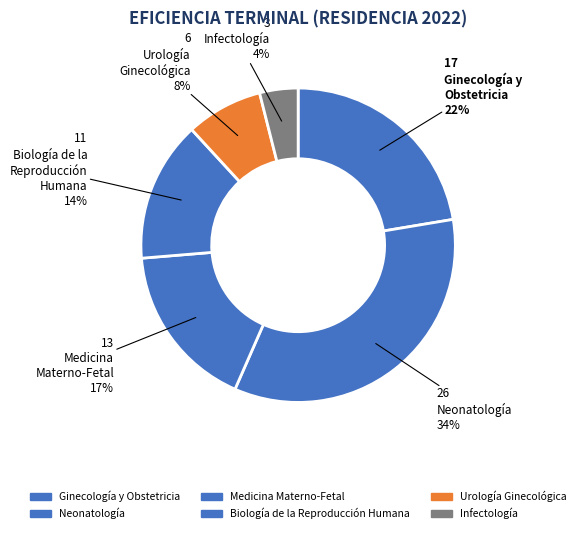

To the nearest percent, what is the difference between the largest and smallest slice percentages?

30%